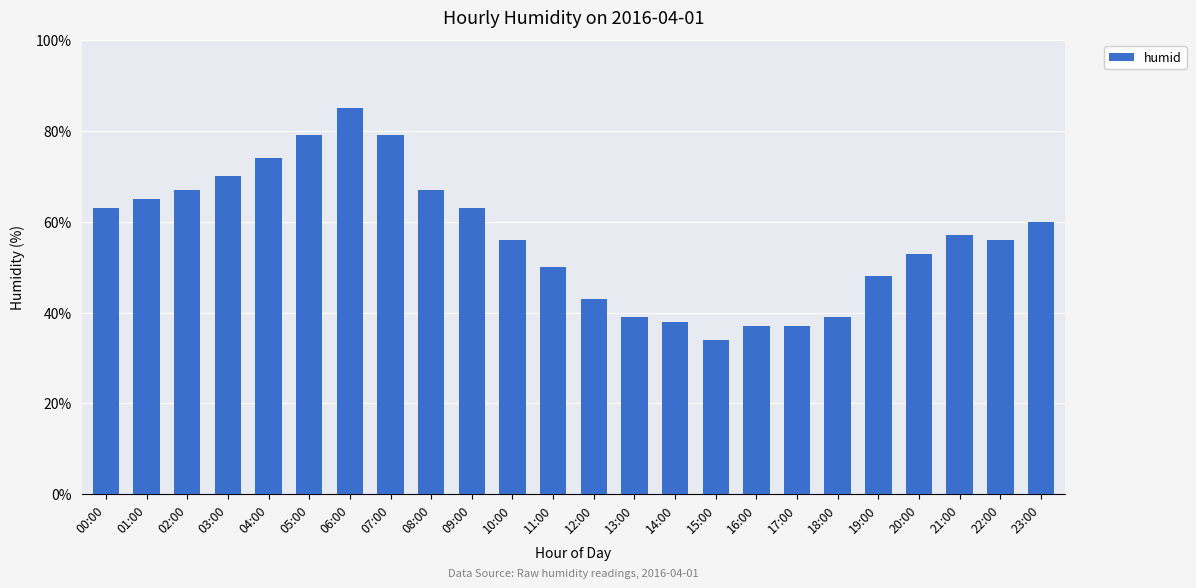

What is the value of the 6th bar from the left?

79